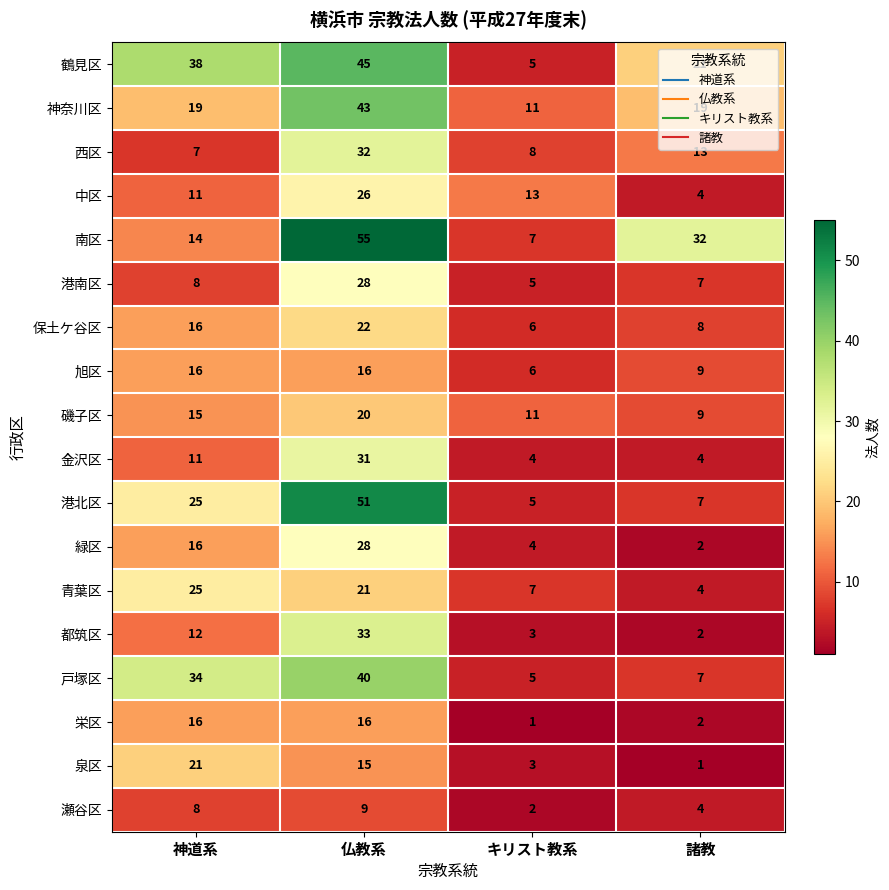

What is the average value of the 青葉区 series?

14